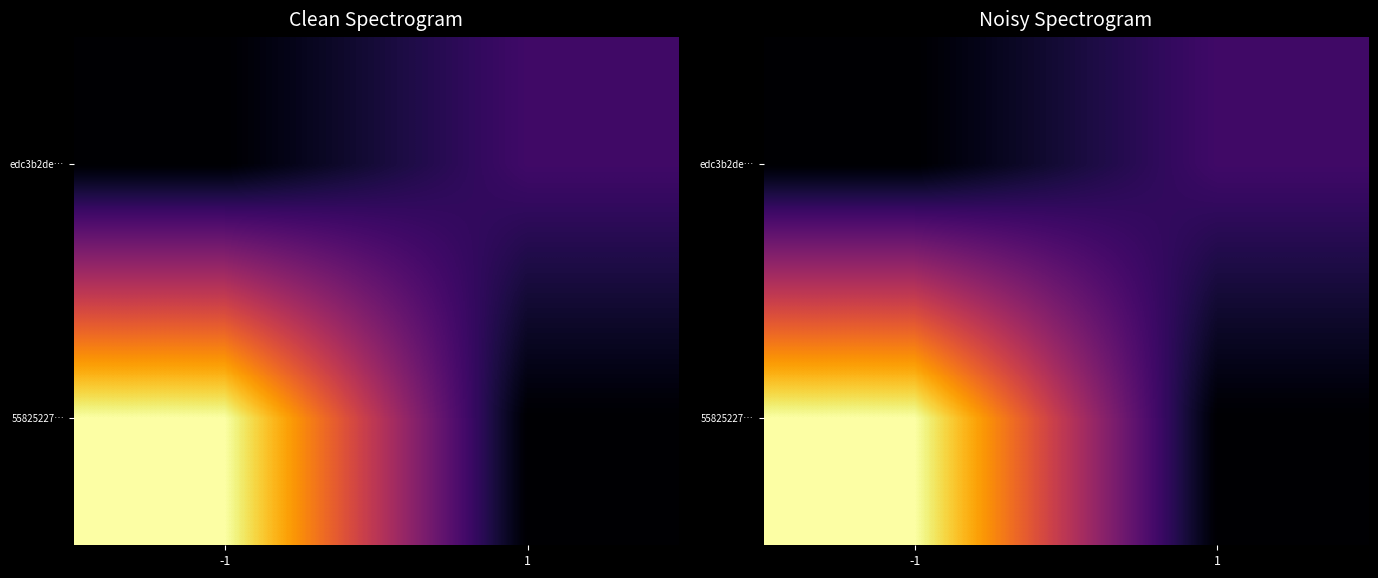

List the series in order of their peak value, lowest first.

edc3b2de…, 55825227…